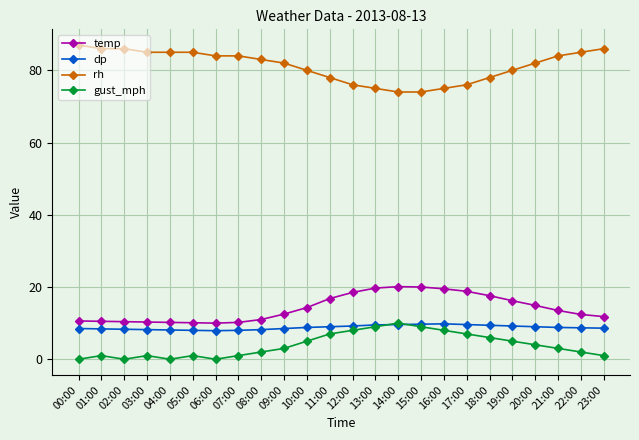

True or false: temp has more than 0 points higher than both neighbors.

True